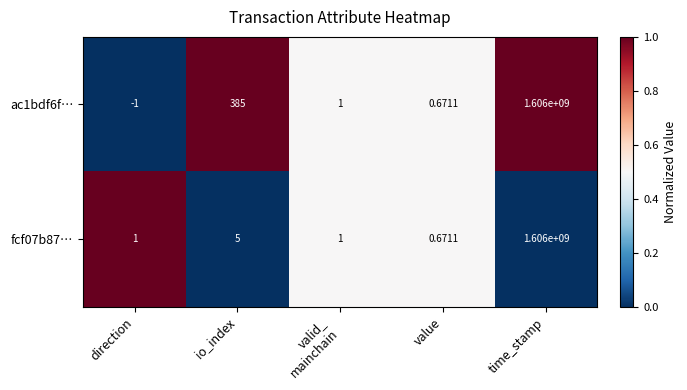

At which label is fcf07b87… closest to 803000000?

io_index